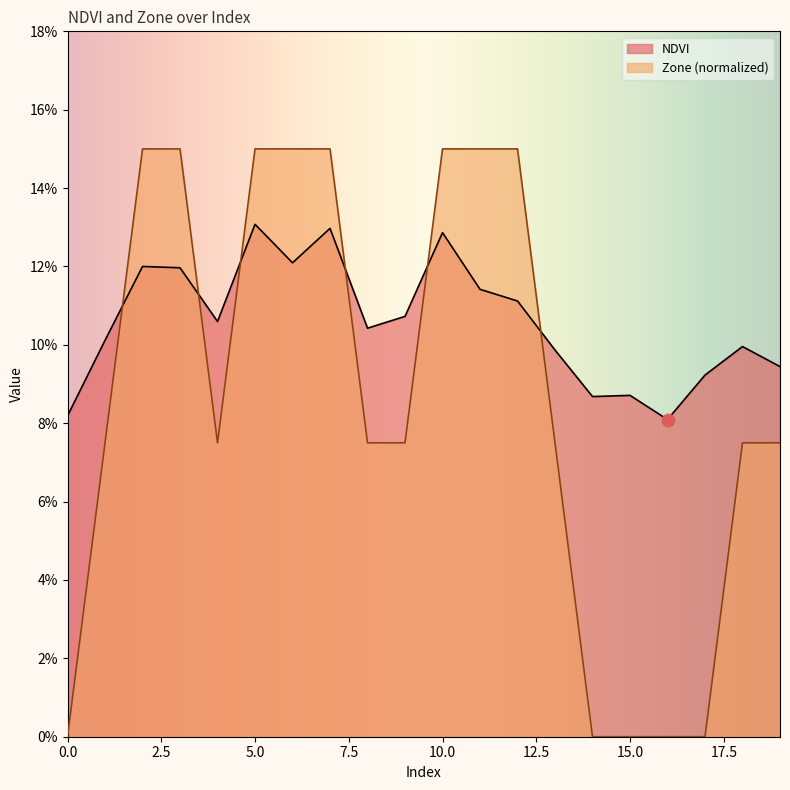

Is the value of Zone at 10 greater than the value of NDVI at 9?

Yes